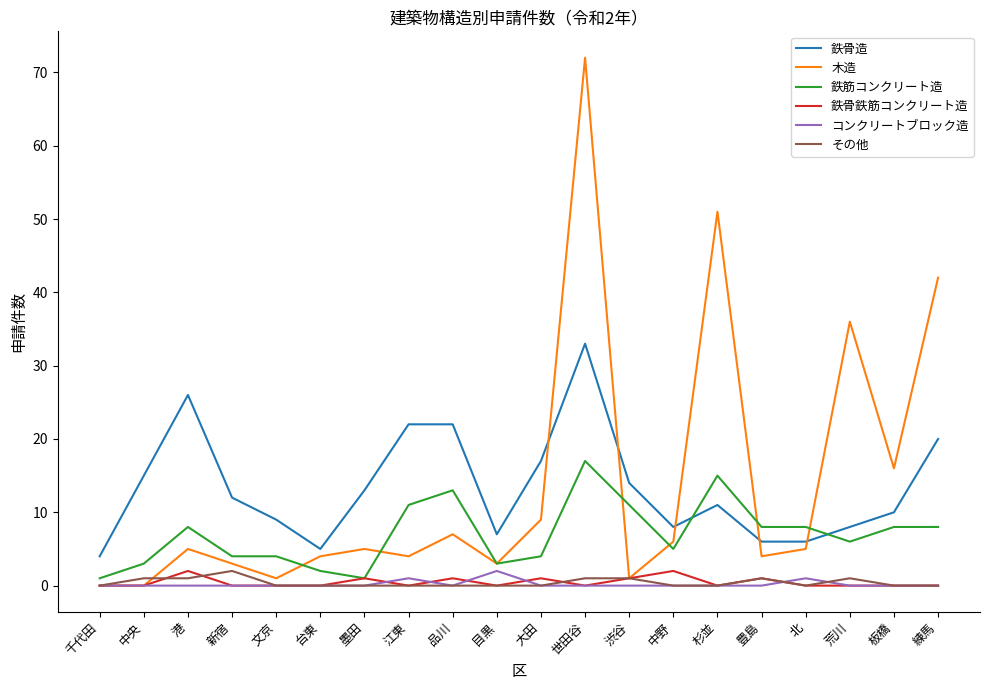

Count the number of categories in the chart.

20